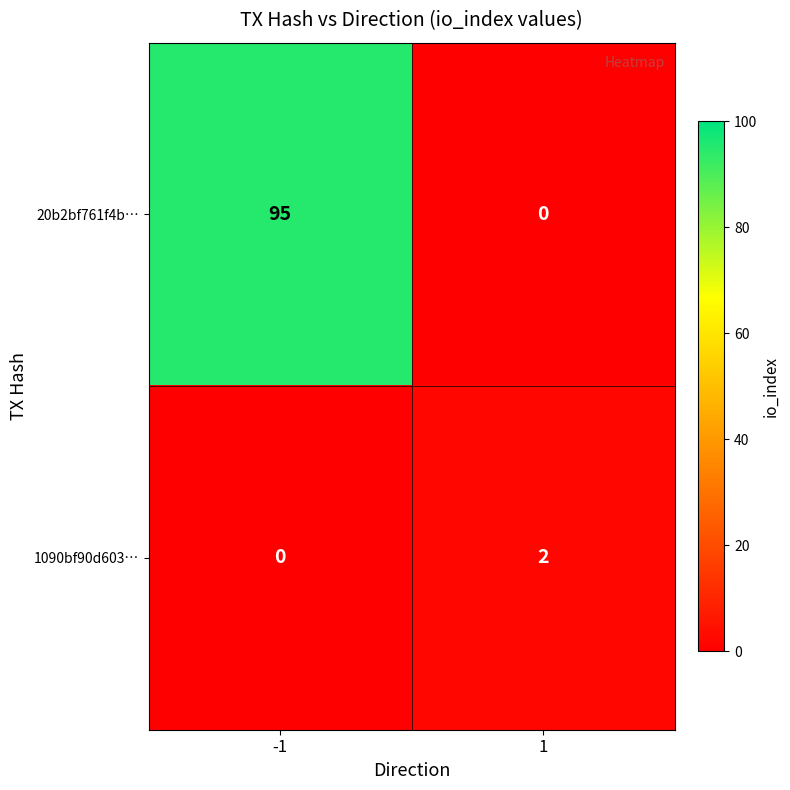

What is the approximate value of 20b2bf761f4b… at -1, to the nearest 10?

100